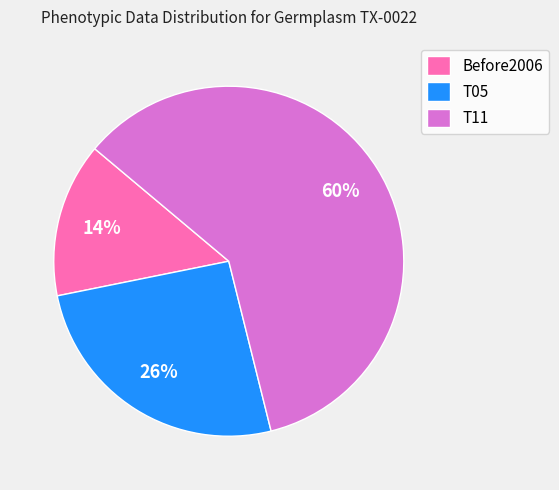

To the nearest percent, what percentage of the pie is Before2006?

14%